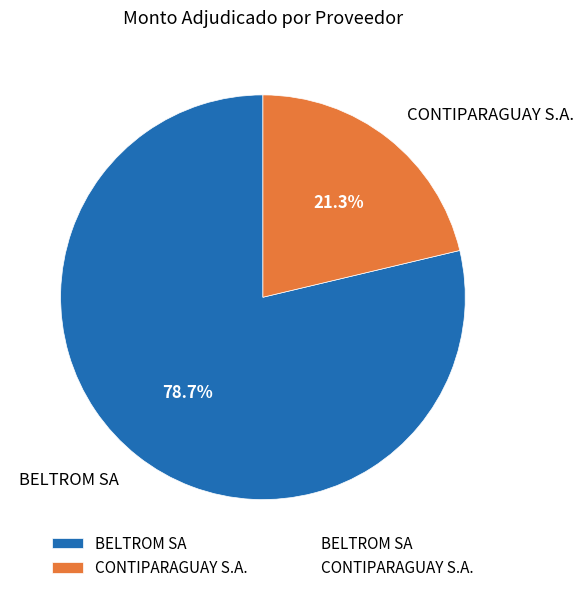

Which category has the biggest portion of the pie?

BELTROM SA